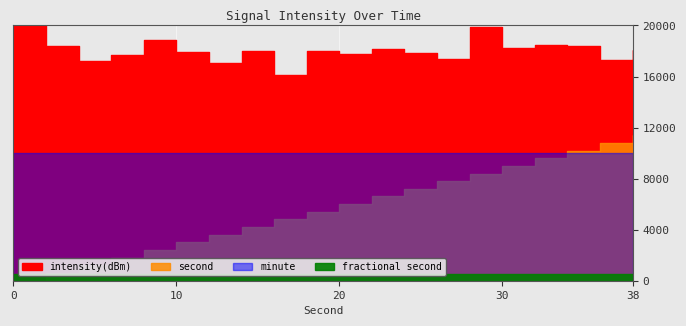

Is it true that second equals 40.0 at 24?

False